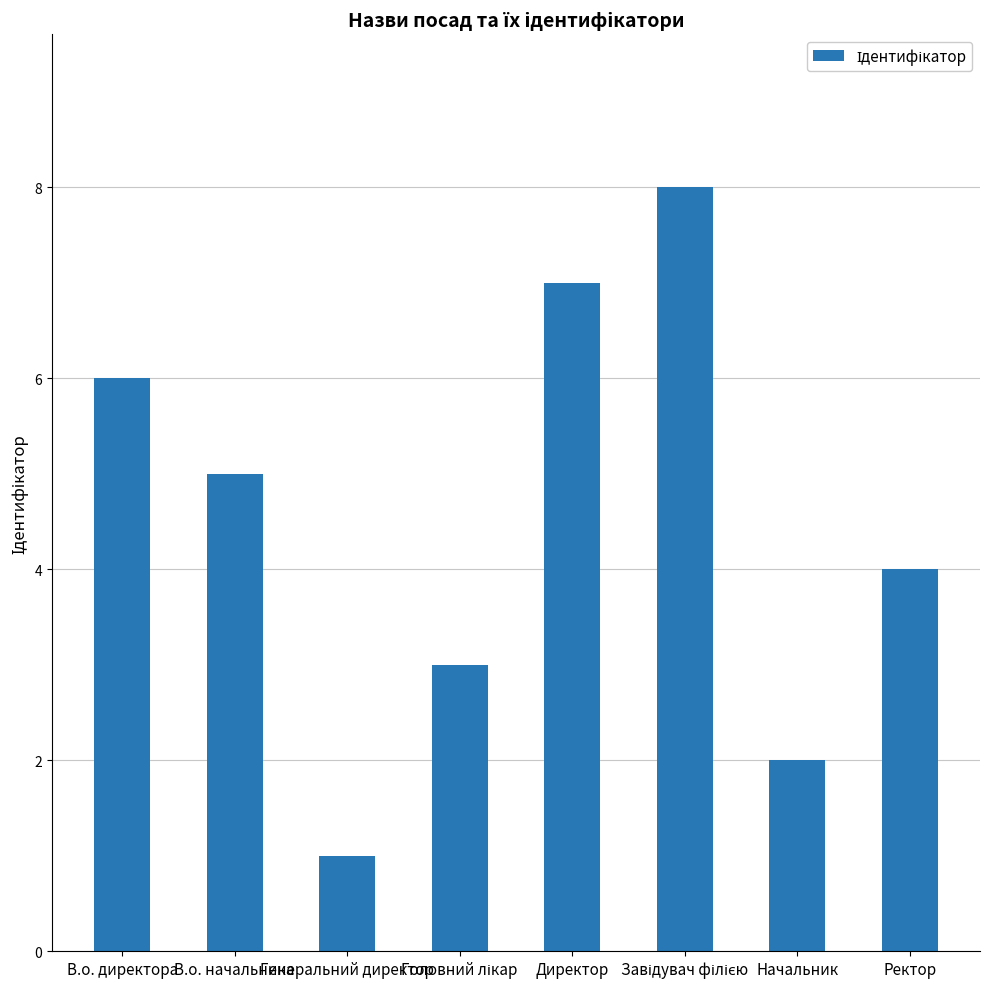

What is the change in value from Генеральний директор to Директор?

+6